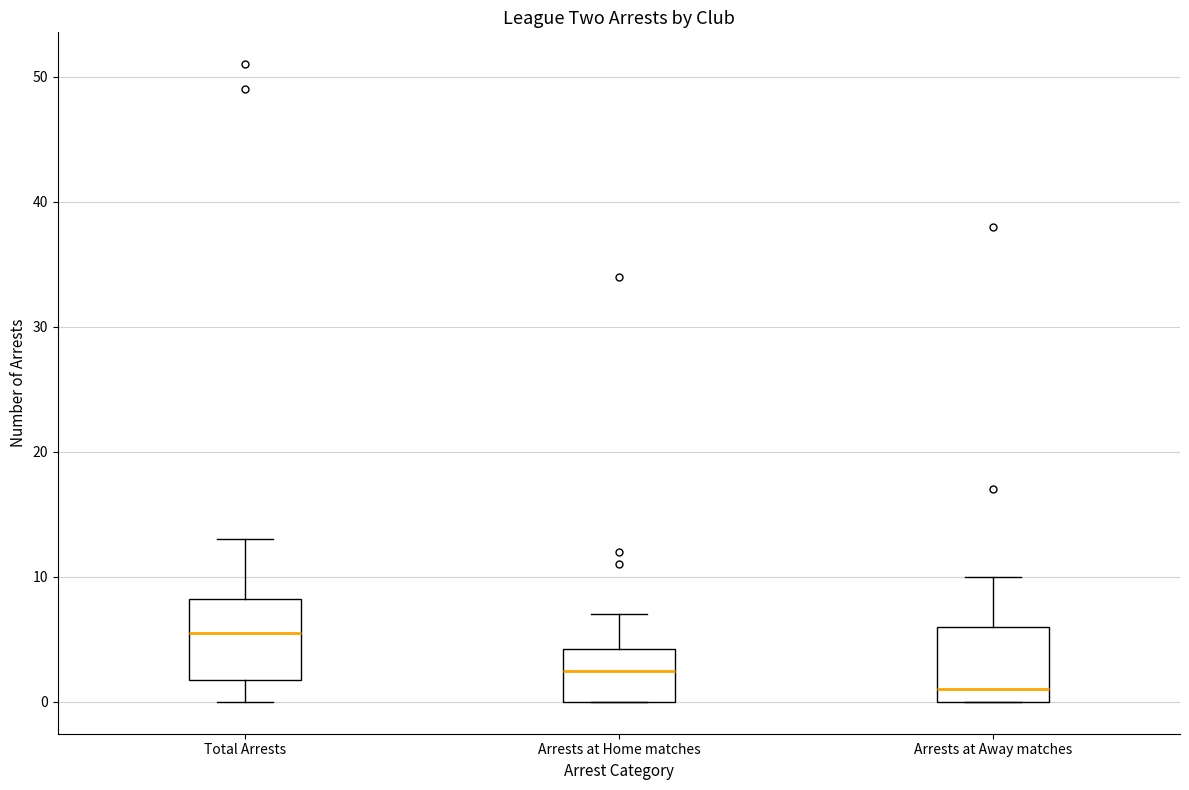

Reading left to right, read every box against the y-axis: the position of its median line, the range the box covers, and the ends of its whiskers. The values are not printed on the chart, so give them approximately, as read against the axis.

Total Arrests: median 6, box 2 to 8, whiskers 0 to 13
Arrests at Home matches: median 3, box 0 to 4, whiskers 0 to 7
Arrests at Away matches: median 1, box 0 to 6, whiskers 0 to 10